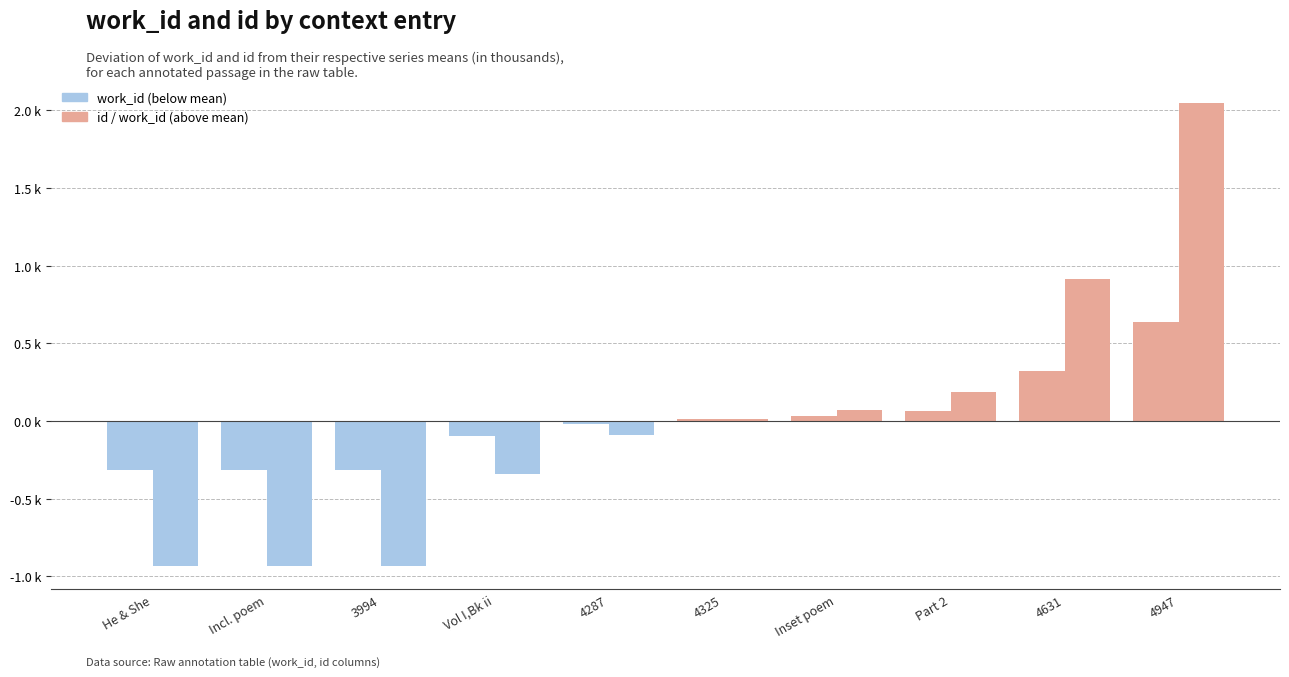

Does the chart contain any negative values?

Yes